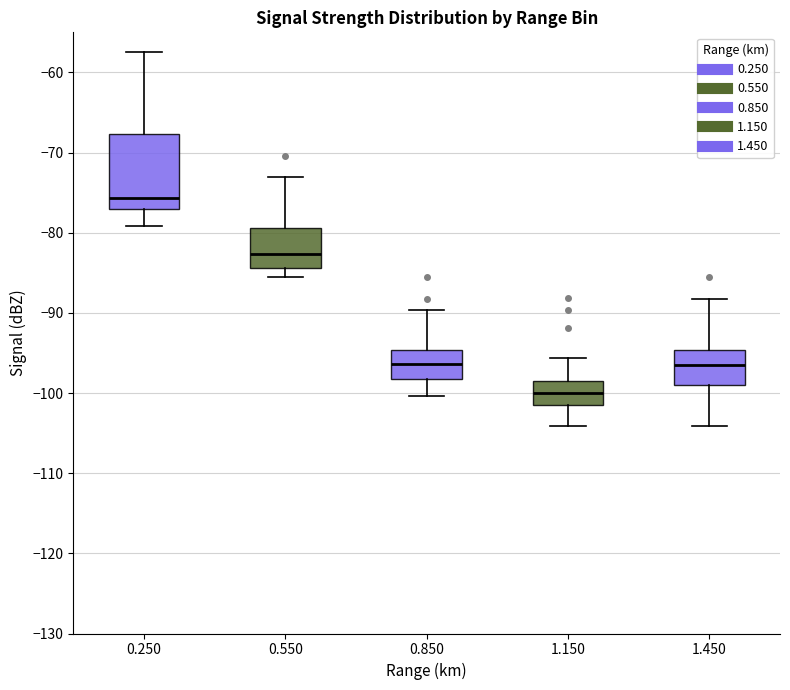

Reading left to right, transcribe this box plot: for each box, give where its median line is, the range the box spans, and where its two whiskers end, as read against the y-axis. The values are not printed on the chart, so give them approximately, as read against the axis.

0.250: median -76, box -77 to -68, whiskers -79 to -57
0.550: median -83, box -84 to -79, whiskers -85 to -73
0.850: median -96, box -98 to -95, whiskers -100 to -90
1.150: median -100, box -101 to -98, whiskers -104 to -96
1.450: median -96, box -99 to -95, whiskers -104 to -88